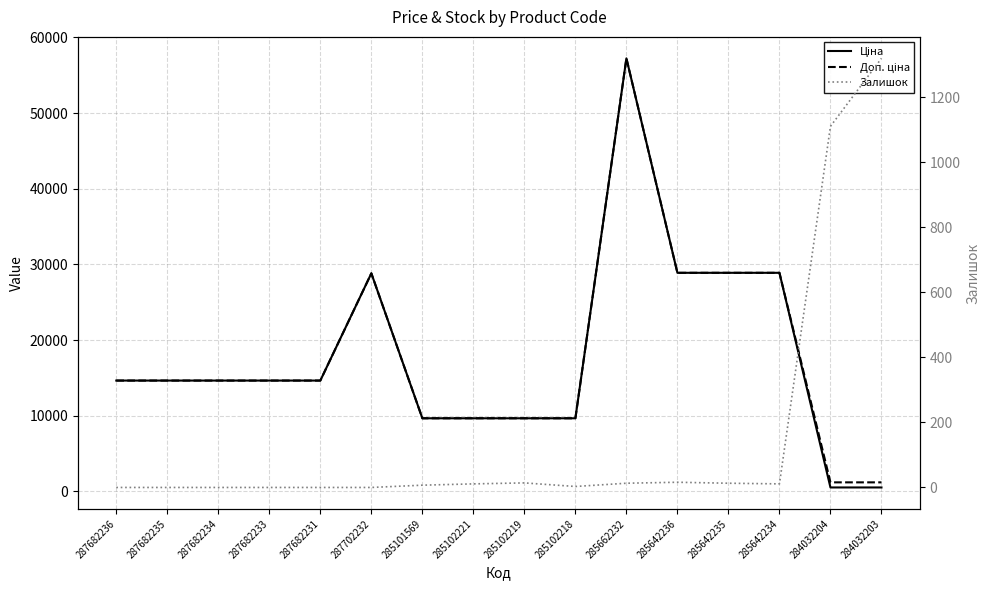

Which series has the largest range (max minus min)?

Ціна